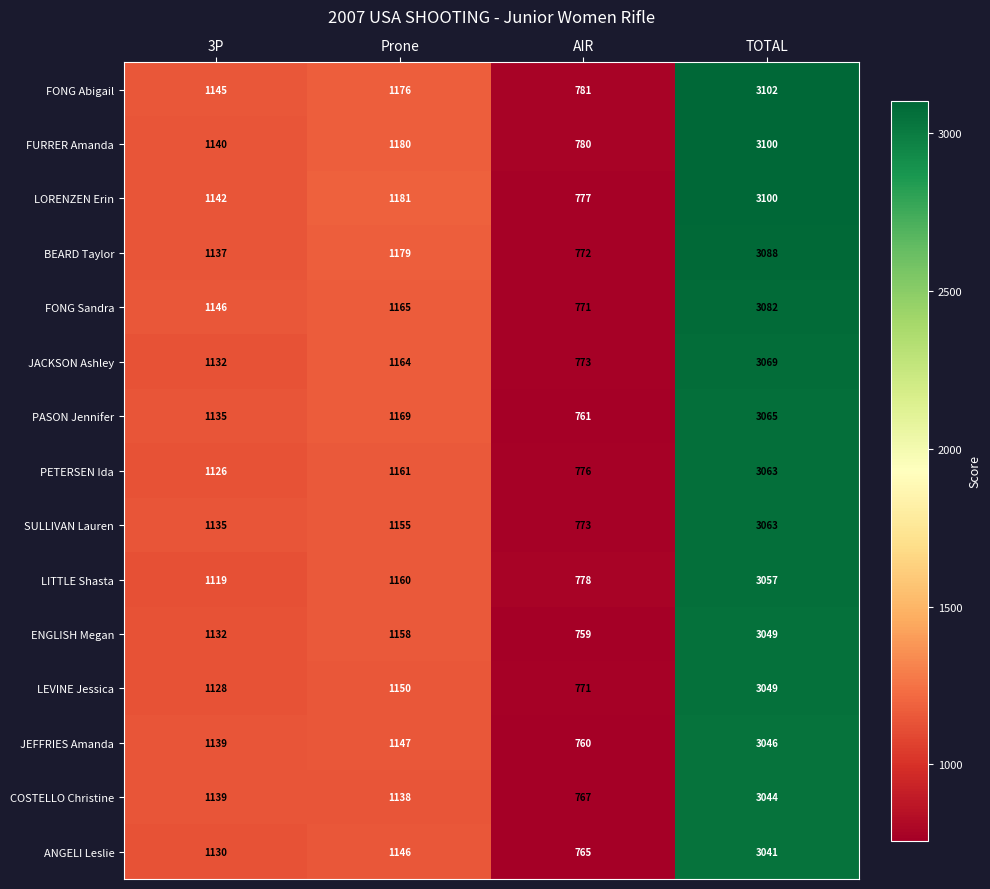

At which label does FONG Sandra reach its peak?

TOTAL